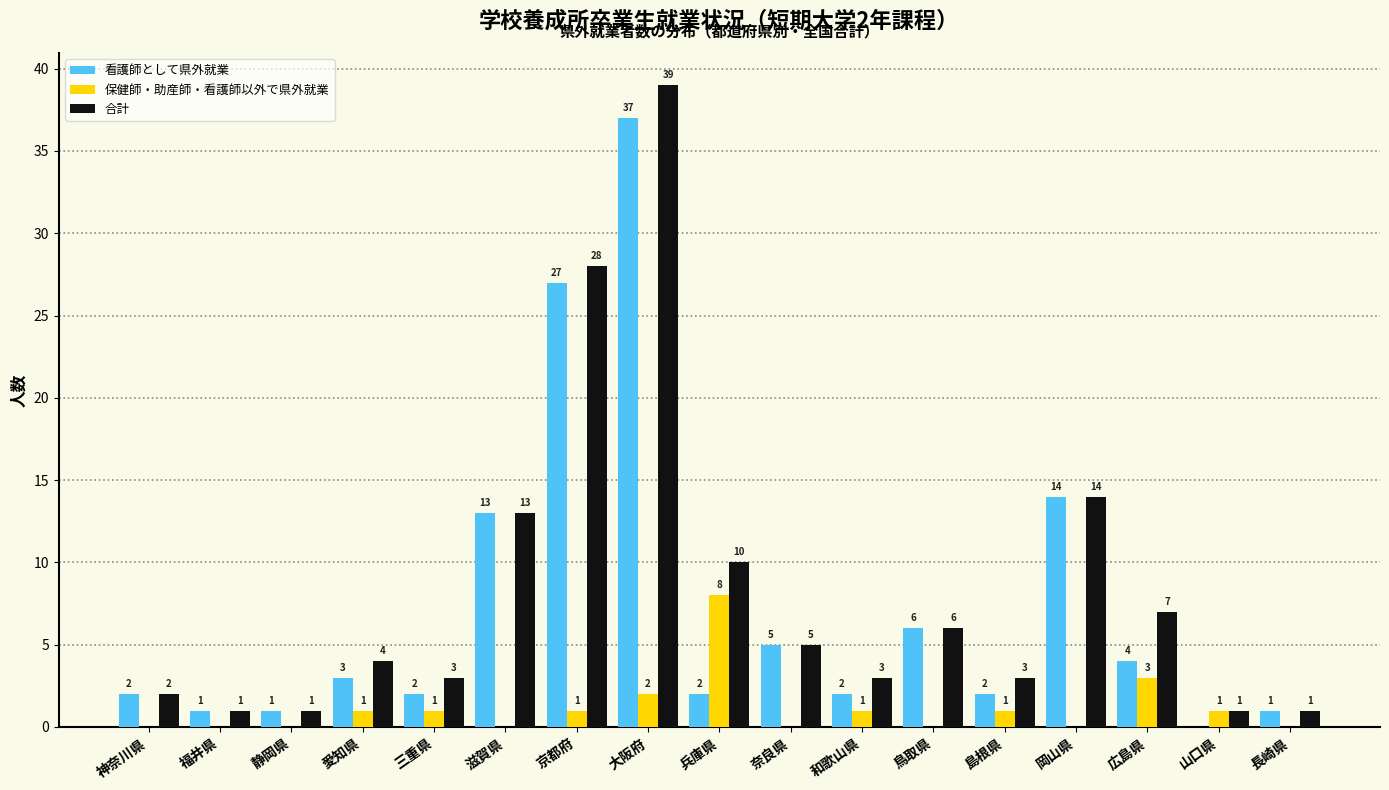

Reading right to left, what are all the values shown in this chart?

看護師として県外就業: 長崎県=1	山口県=0	広島県=4	岡山県=14	島根県=2	鳥取県=6	和歌山県=2	奈良県=5	兵庫県=2	大阪府=37	京都府=27	滋賀県=13	三重県=2	愛知県=3	静岡県=1	福井県=1	神奈川県=2
保健師・助産師・看護師以外で県外就業: 長崎県=0	山口県=1	広島県=3	岡山県=0	島根県=1	鳥取県=0	和歌山県=1	奈良県=0	兵庫県=8	大阪府=2	京都府=1	滋賀県=0	三重県=1	愛知県=1	静岡県=0	福井県=0	神奈川県=0
合計: 長崎県=1	山口県=1	広島県=7	岡山県=14	島根県=3	鳥取県=6	和歌山県=3	奈良県=5	兵庫県=10	大阪府=39	京都府=28	滋賀県=13	三重県=3	愛知県=4	静岡県=1	福井県=1	神奈川県=2